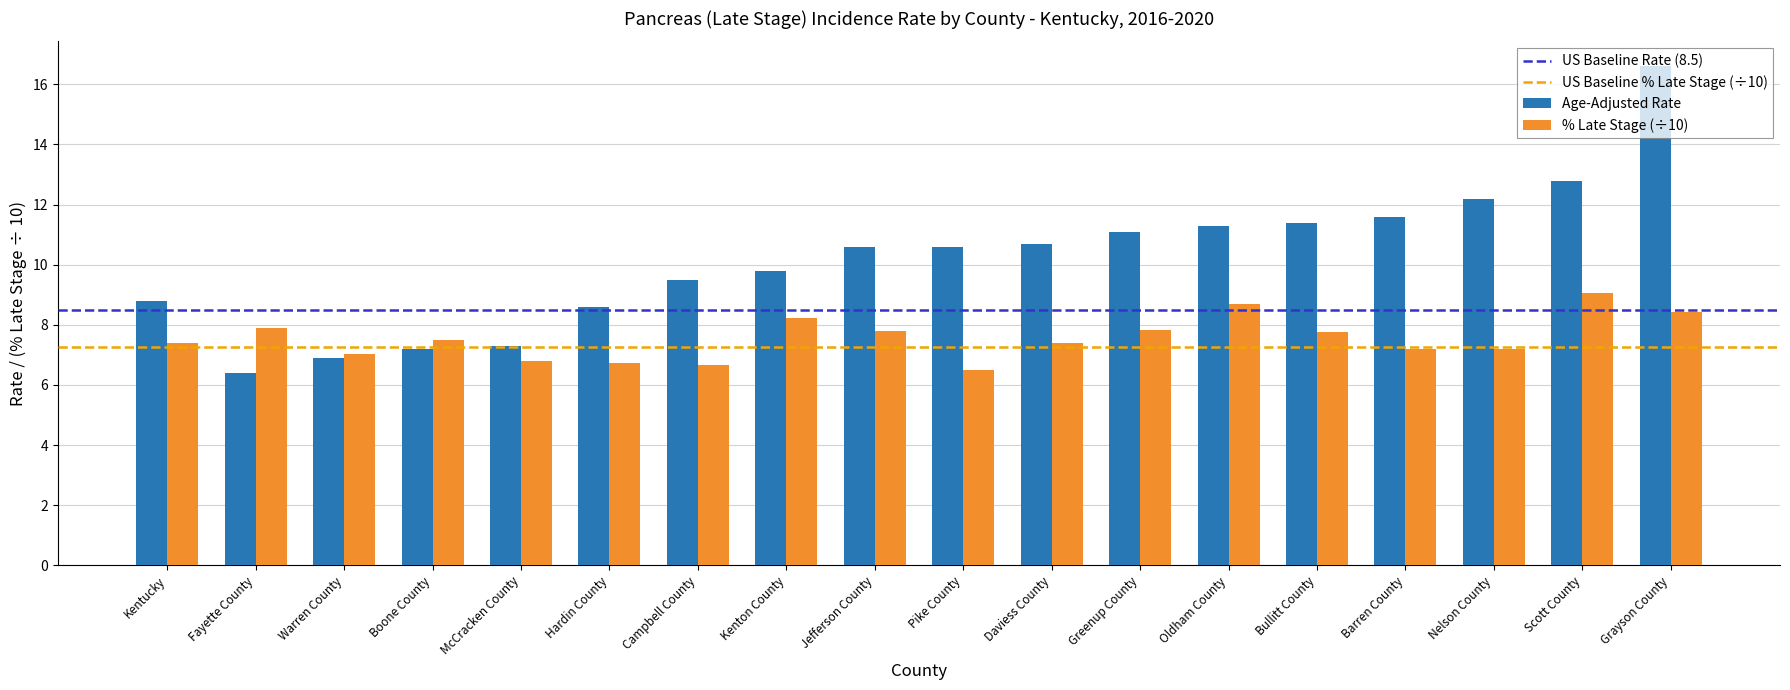

List the series in order of their peak value, lowest first.

% Late Stage (÷10), Age-Adjusted Rate